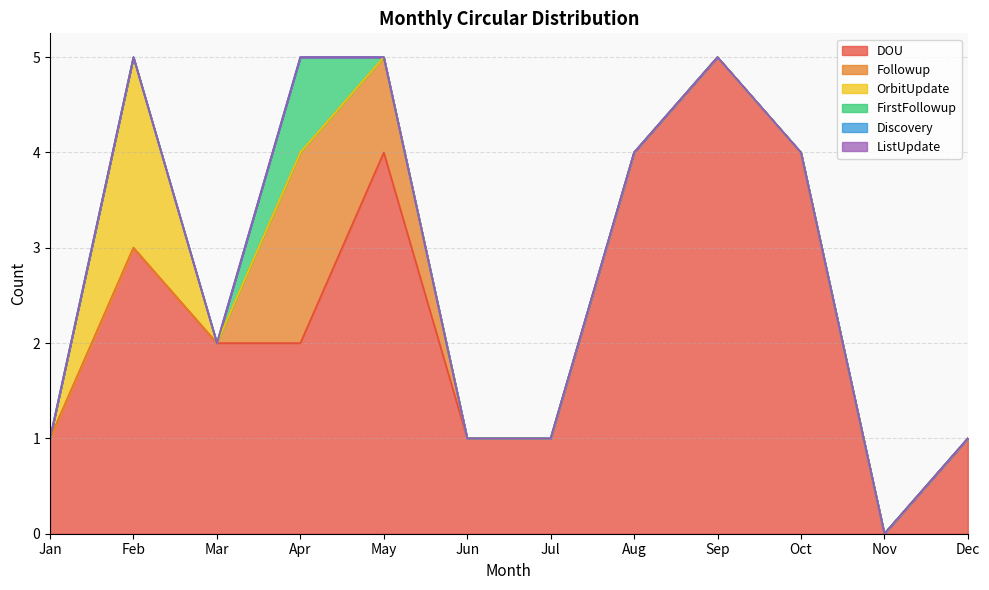

Between Jan and May, which series saw the biggest shift?

DOU